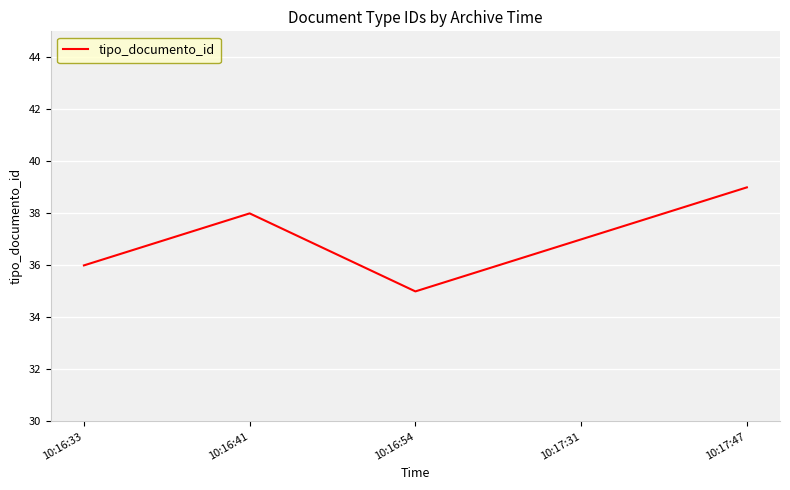

Which label corresponds to the smallest value in the chart?

10:16:54